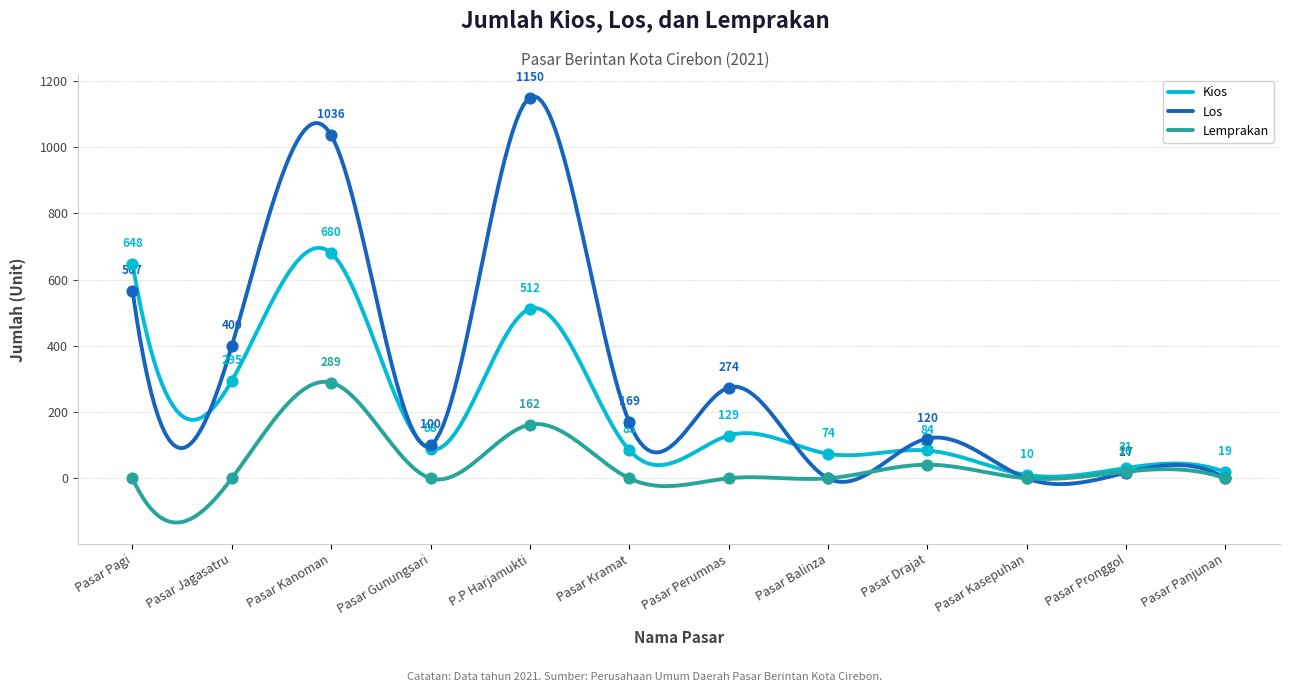

At which category is the sum across all series the highest?

Pasar Kanoman